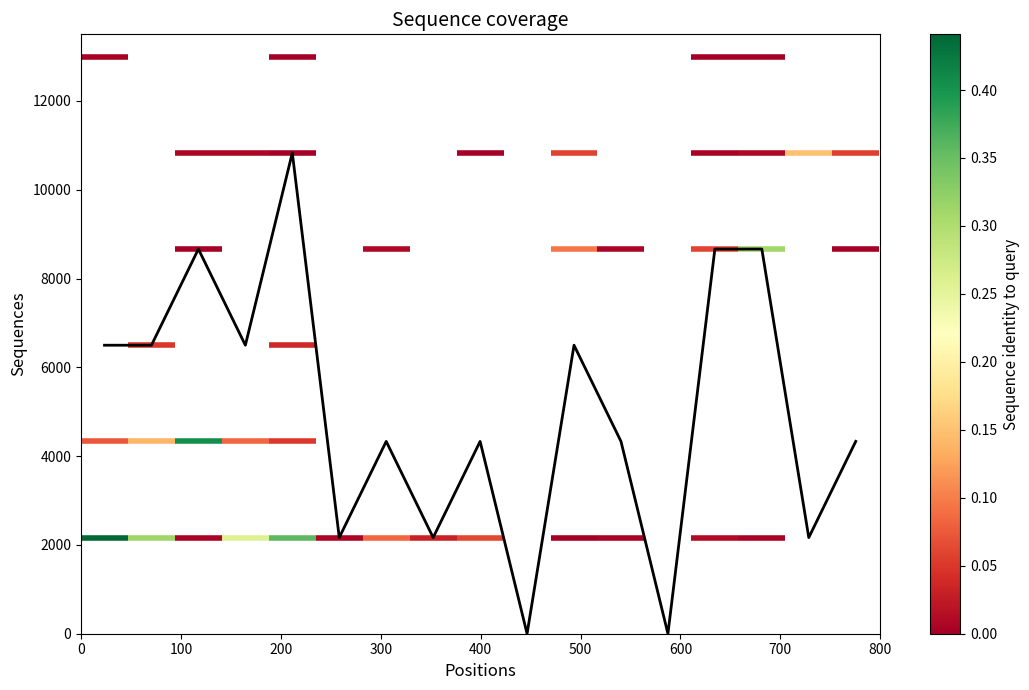

The chart shows a value of 878 at 600. True or false?

False